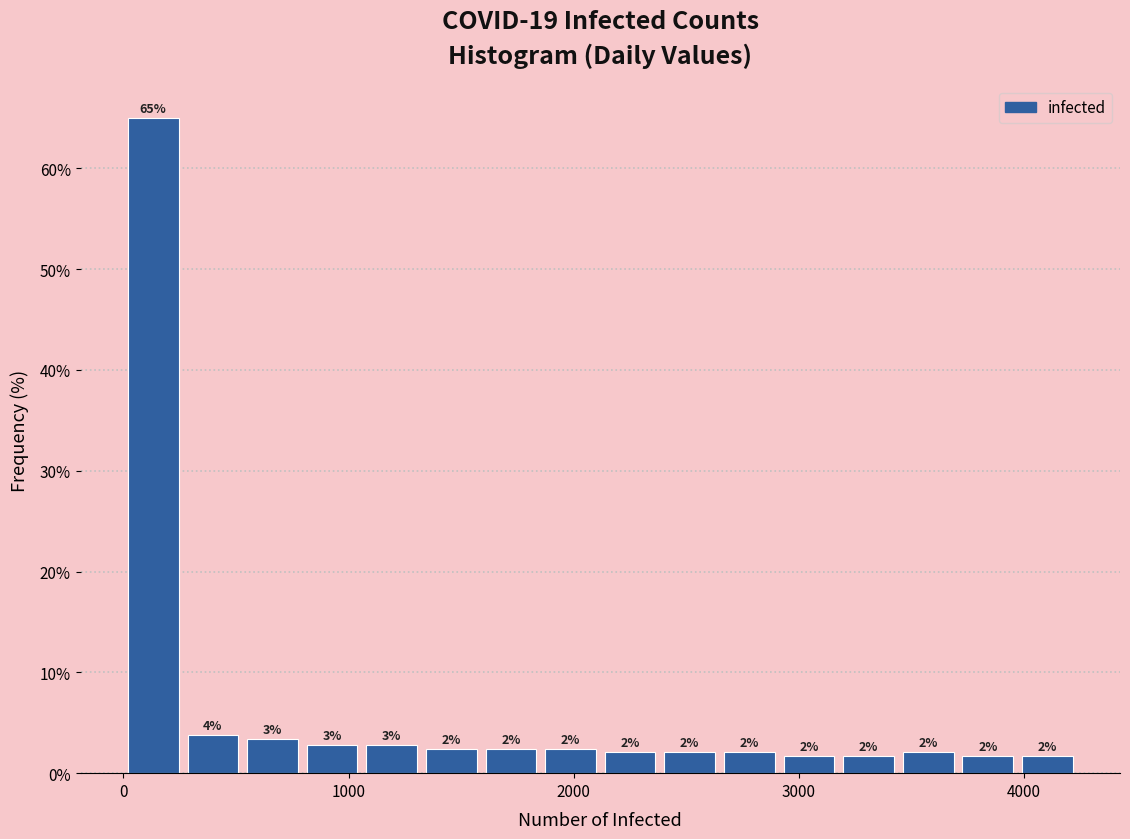

Read against the x-axis, roughly where is the centre of the tallest bar?

100